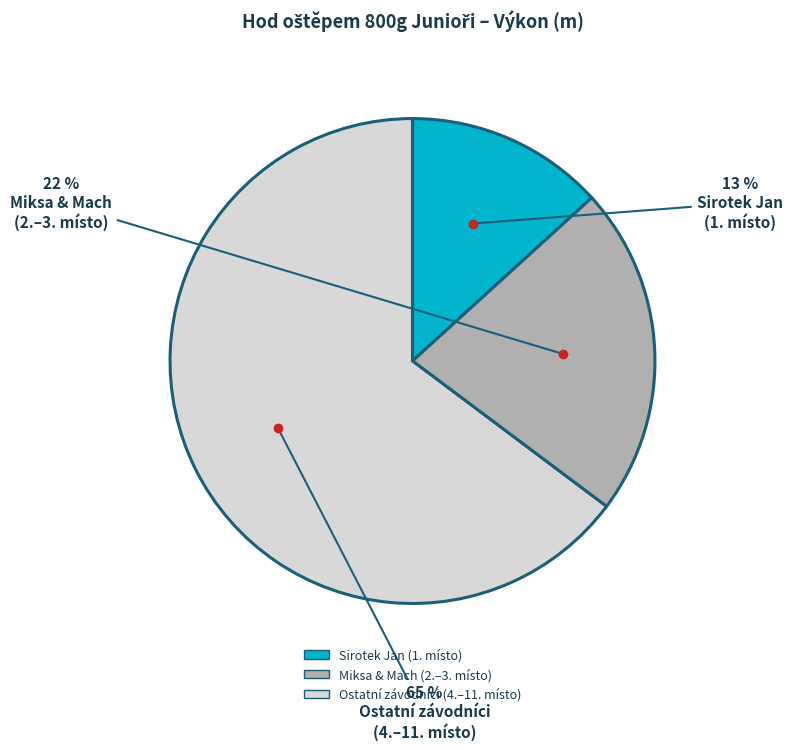

Does any single category account for the majority?

Yes